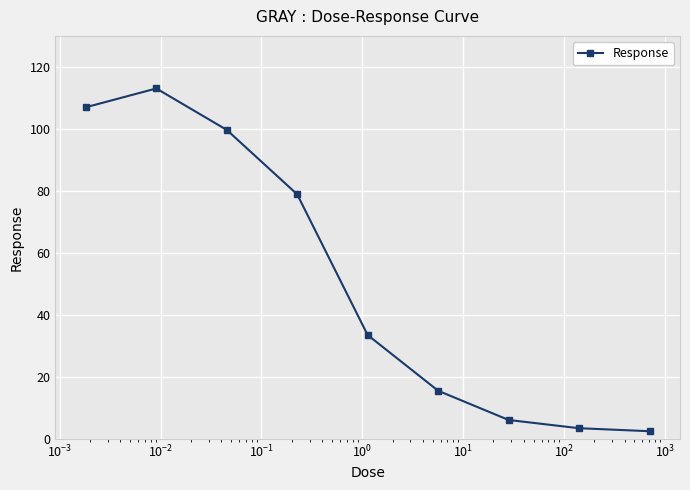

True or false: there are more than 0 points higher than both neighbors.

True